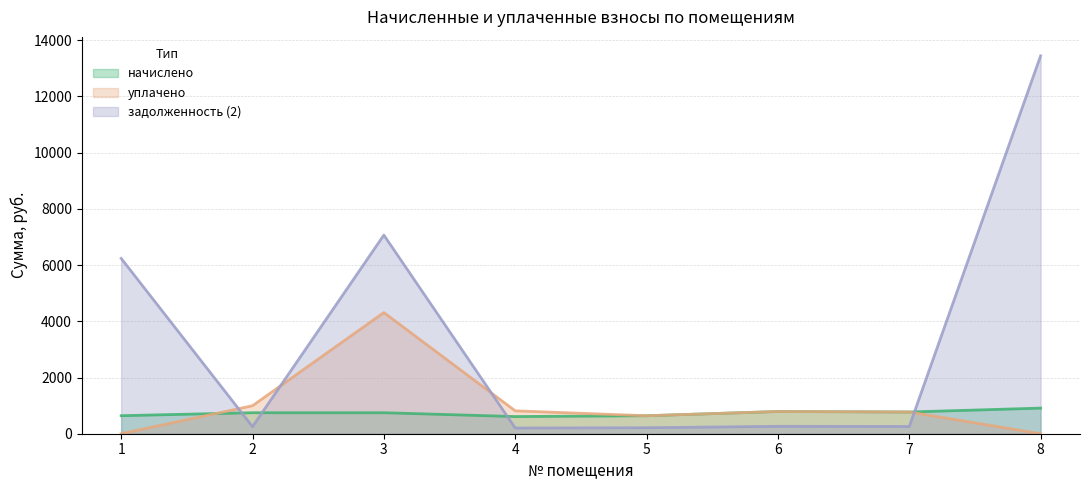

List the labels in order of уплачено value, smallest first.

1, 8, 5, 7, 6, 4, 2, 3